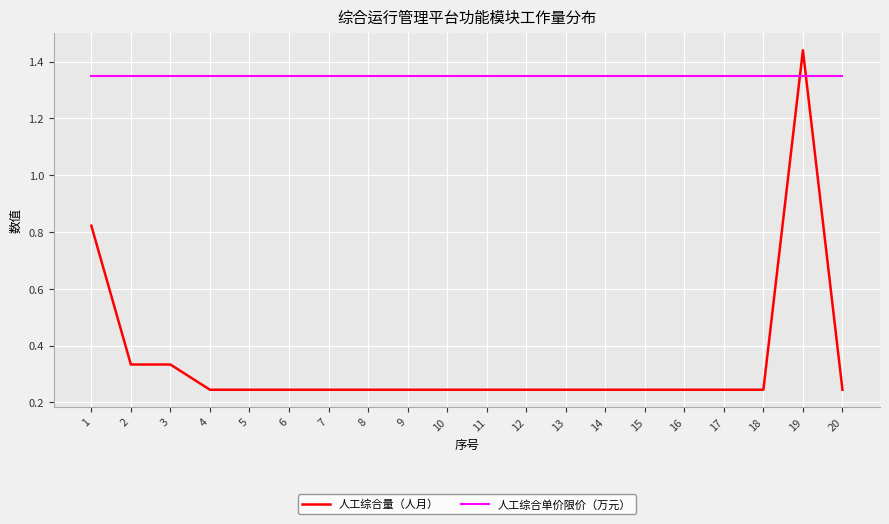

The value of 人工综合量（人月） at 10 is 0.1. True or false?

False